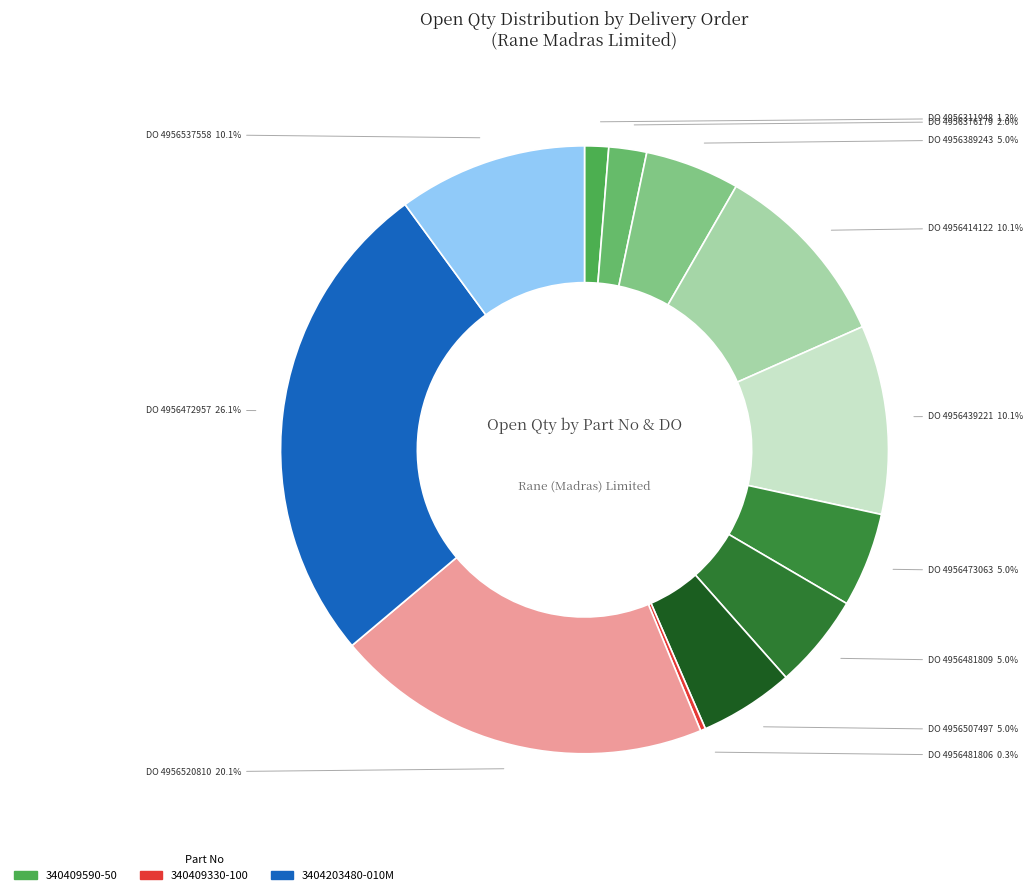

Which slice is the largest?

3404203480-010M (DO:4956472957)